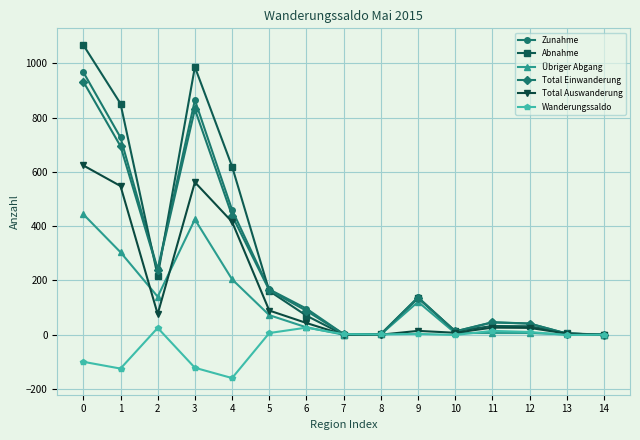

What is the difference between the second highest and second lowest values in the Total Einwanderung series?

829